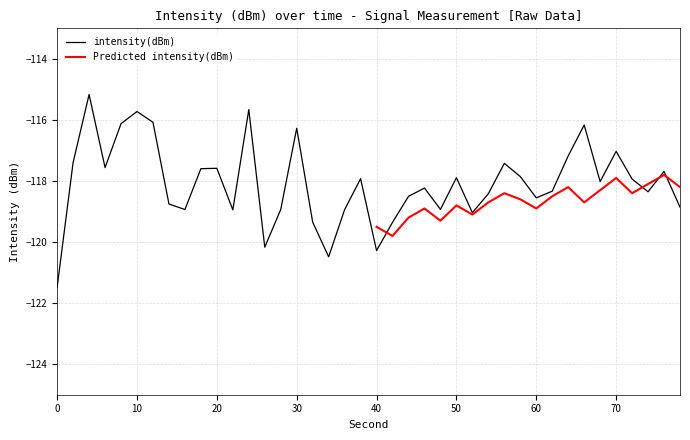

What is the smallest value displayed?

-121.5